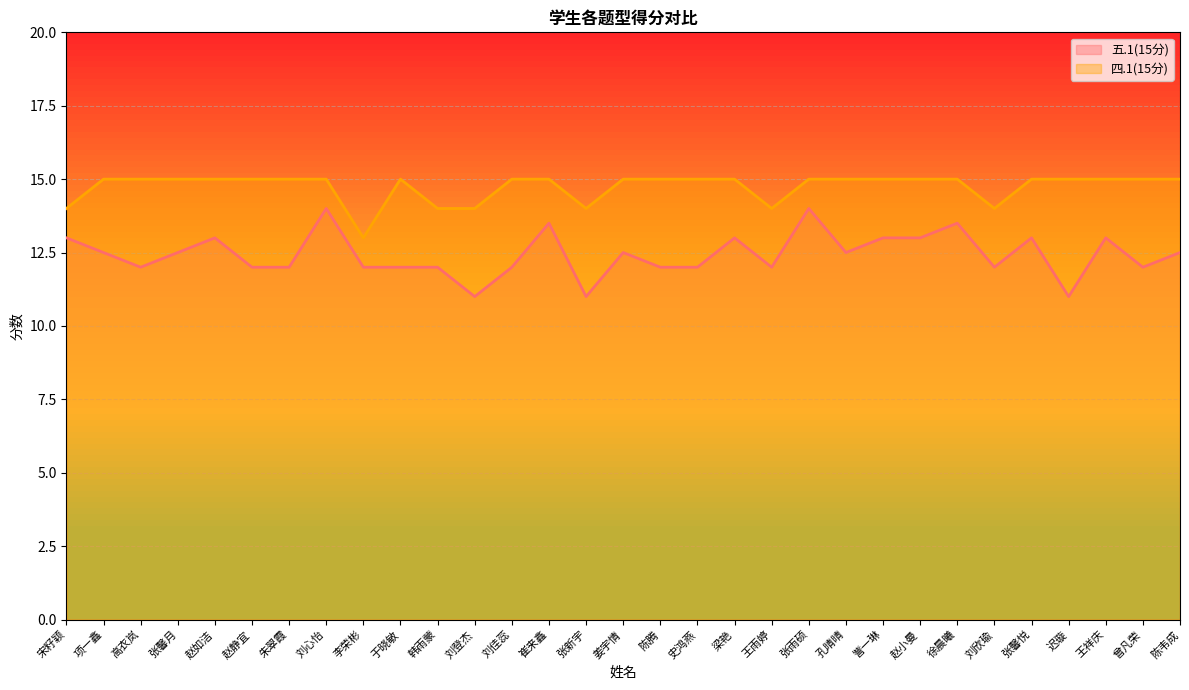

Where is the first local minimum for 五.1(15分)?

高衣岚